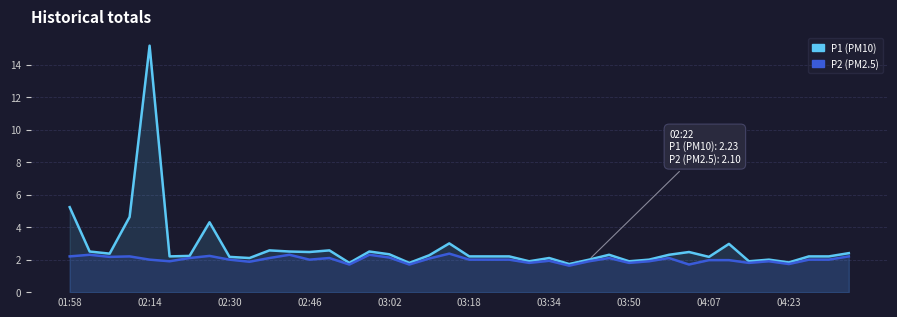

What is the difference between the highest and lowest values at 31?

0.8